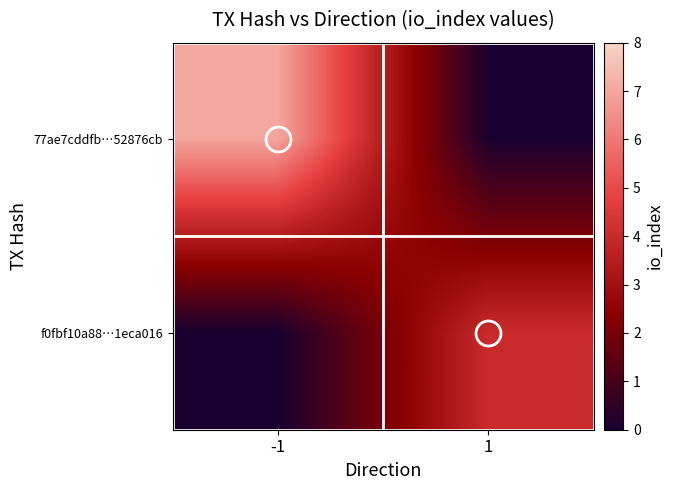

Rank the series at 1 from highest to lowest value.

f0fbf10a88…1eca016, 77ae7cddfb…52876cb